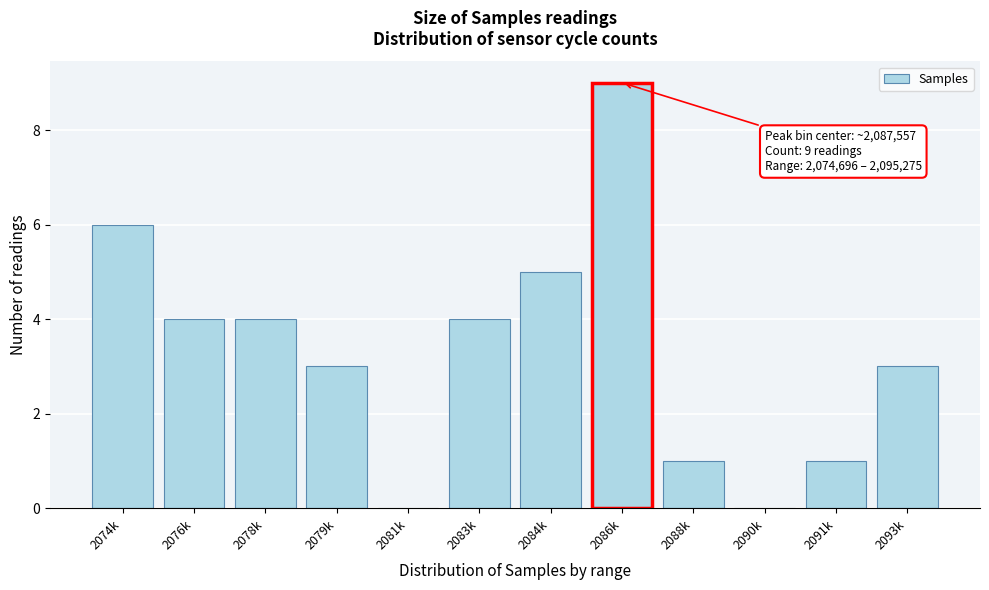

Reading left to right, list all the values displayed in this chart.

2074k=6	2076k=4	2078k=4	2079k=3	2081k=0	2083k=4	2084k=5	2086k=9	2088k=1	2090k=0	2091k=1	2093k=3